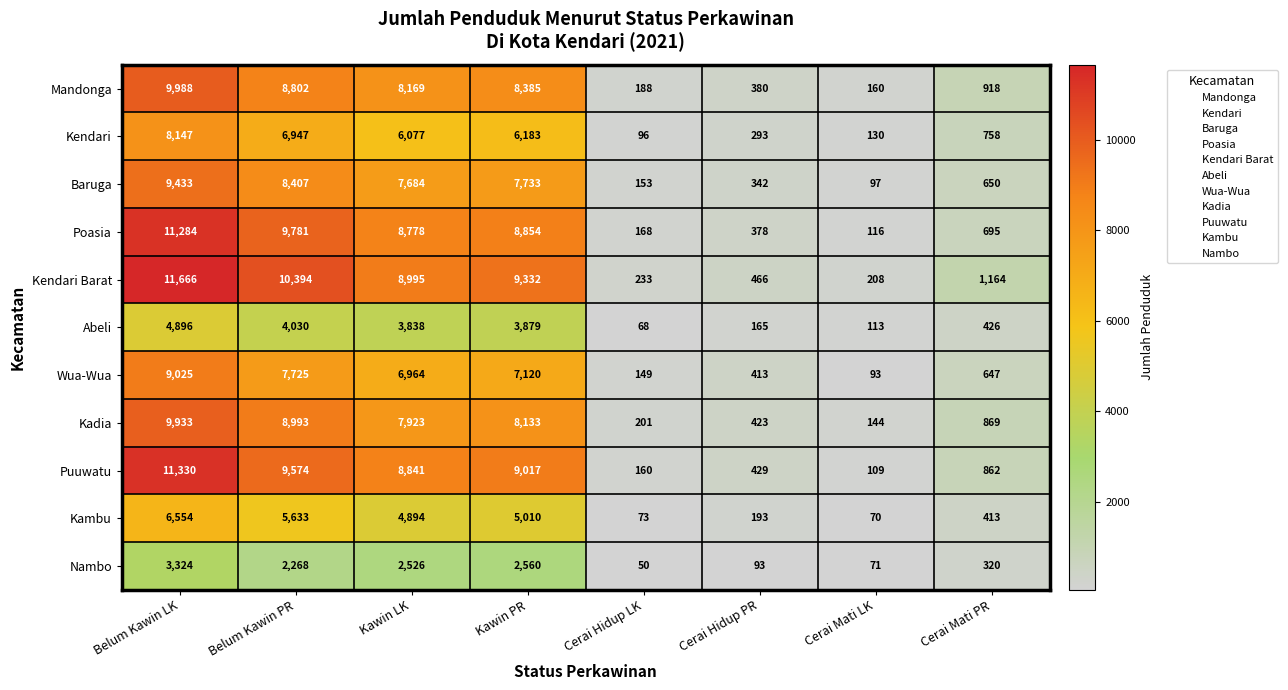

What is the minimum value for Poasia?

116